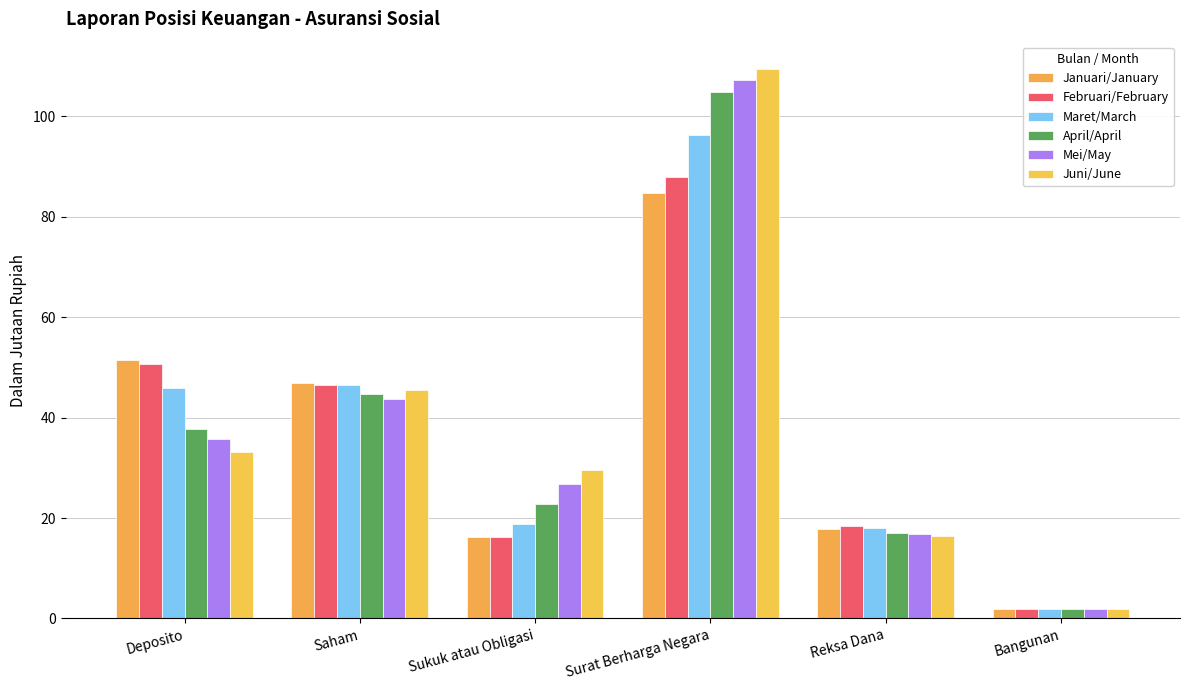

Does the chart contain stacked bars?

No